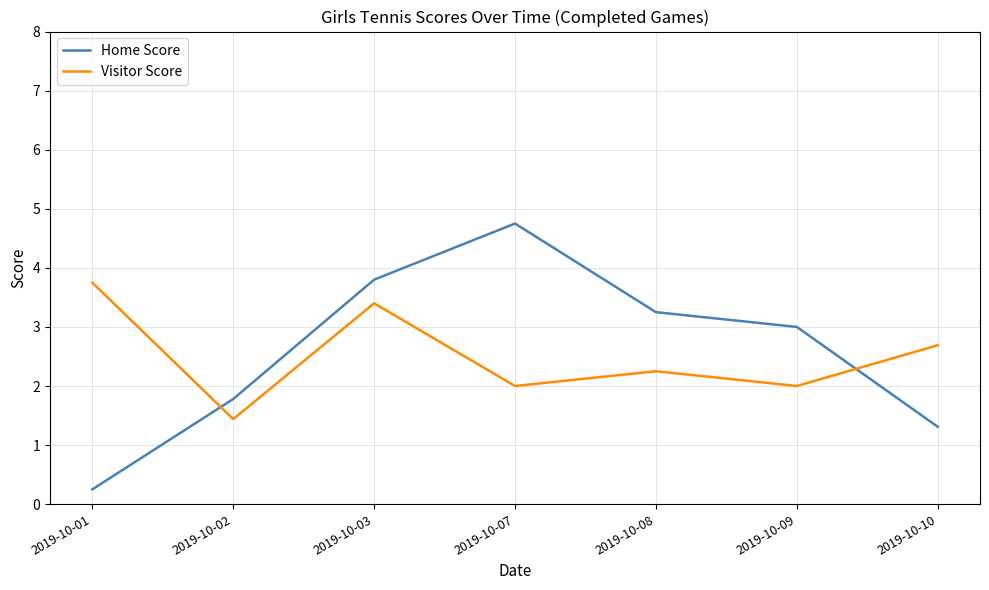

Is it true that Home Score equals 1.8 at 2019-10-02?

True